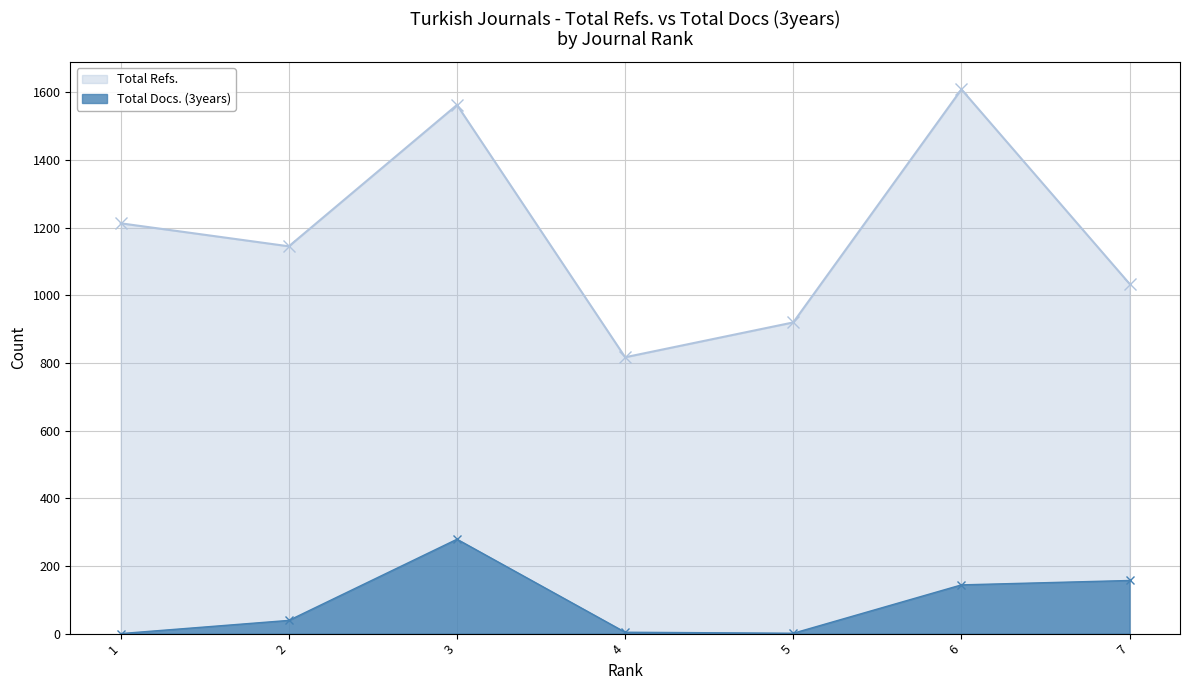

How many interior local valleys does the Total Refs. series have?

2